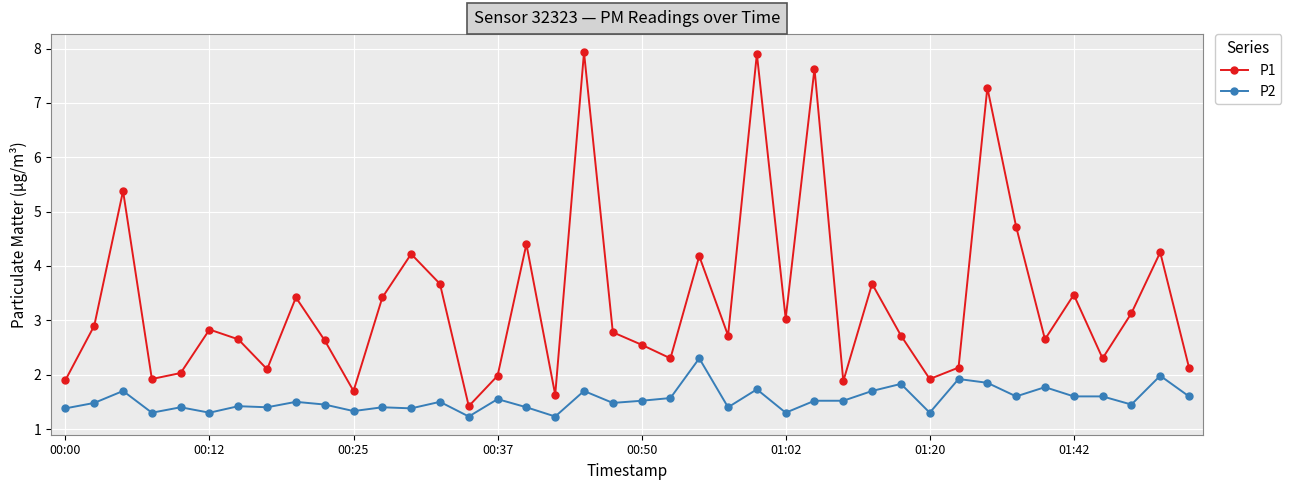

How many series are shown in this chart?

2